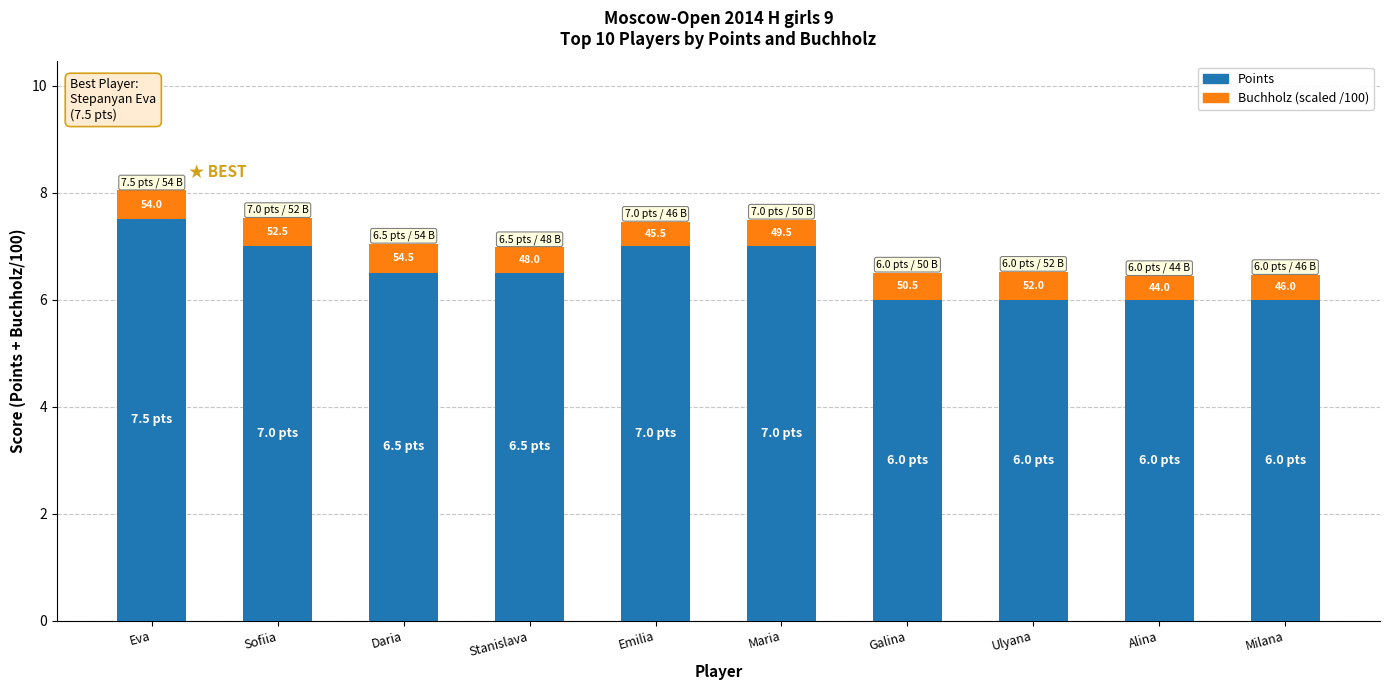

What is the label of the 1st bar from the right?

Milana